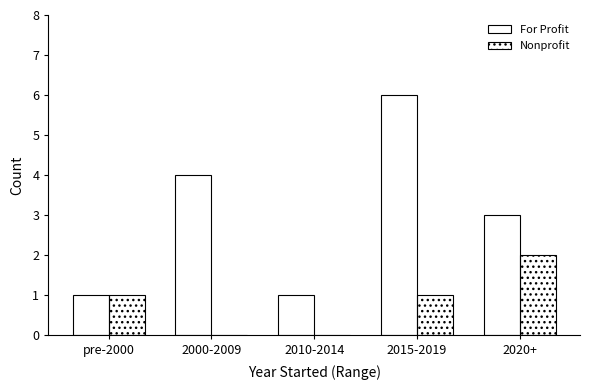

What is the sum of the For Profit values at 2020+ and 2010-2014?

4